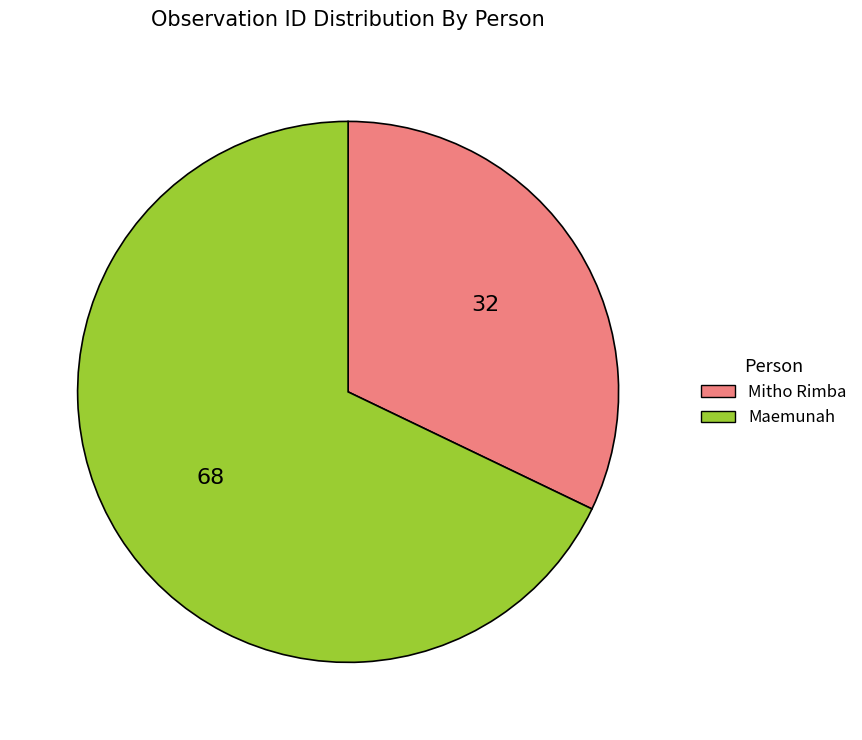

Rank the categories by value from highest to lowest.

Maemunah, Mitho Rimba